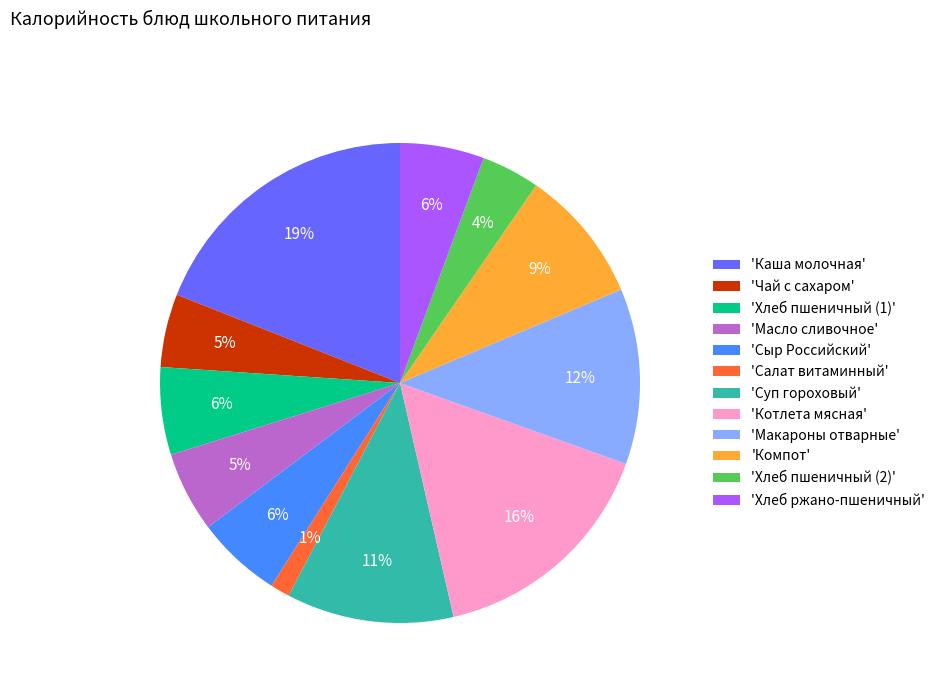

To the nearest percent, what portion does 'Каша молочная' represent?

19%